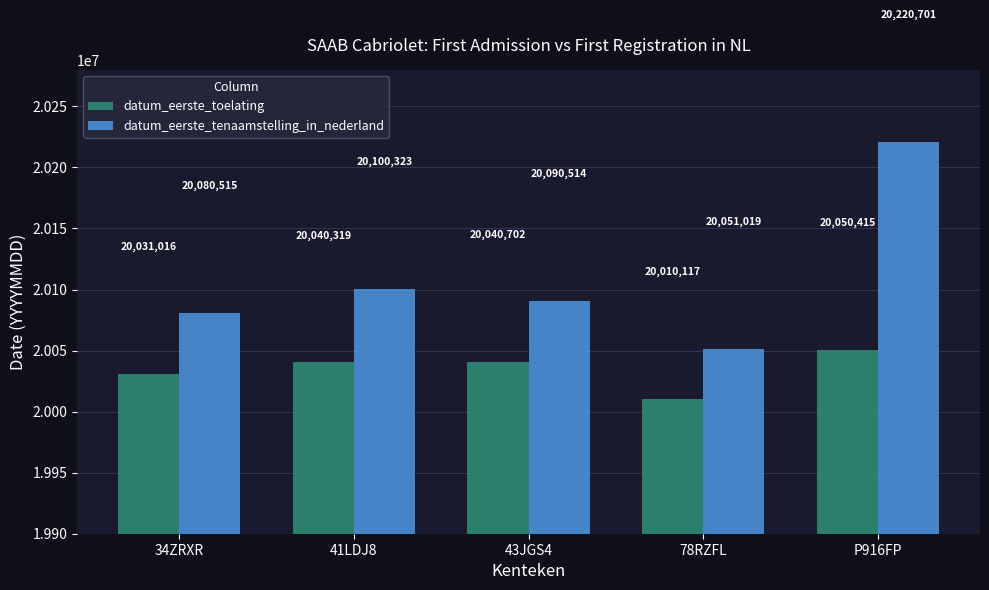

How many categories are shown in the chart?

5